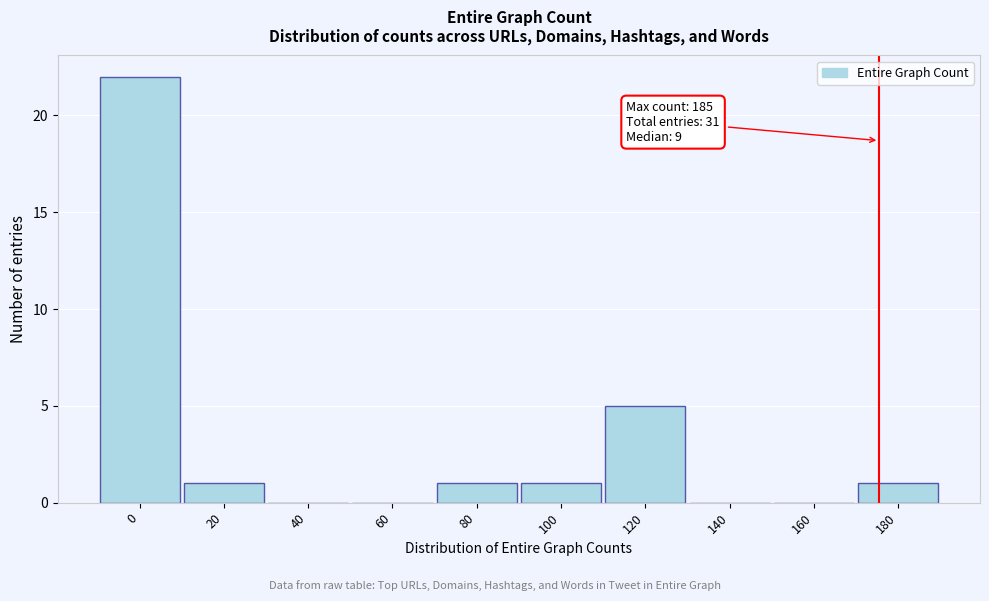

Reading left to right, transcribe all the data shown in this chart.

0=22	20=1	40=0	60=0	80=1	100=1	120=5	140=0	160=0	180=1